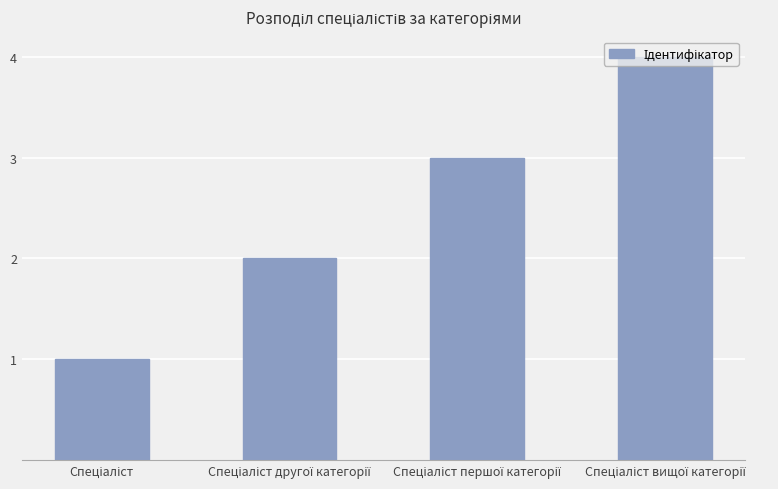

What is the maximum value shown in the chart?

4